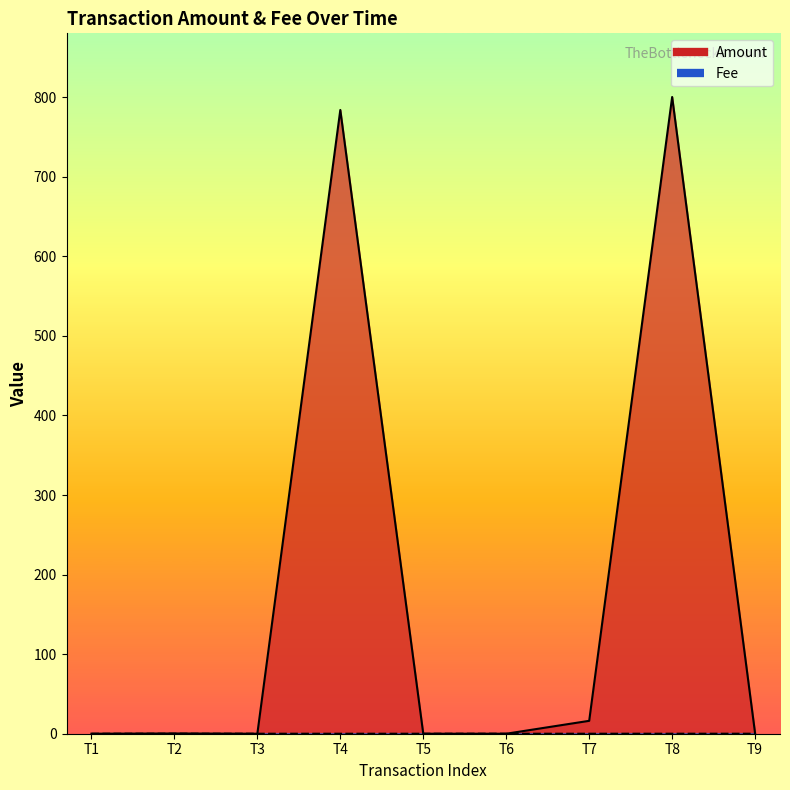

How many values in Fee are above zero?

3